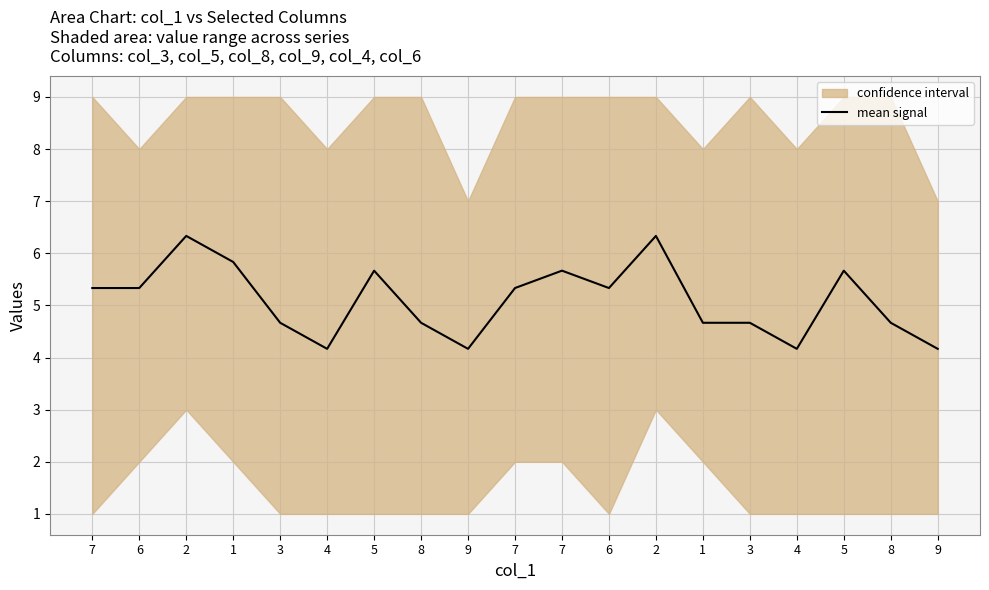

What is the change in value from 2 to 4?

-2.2